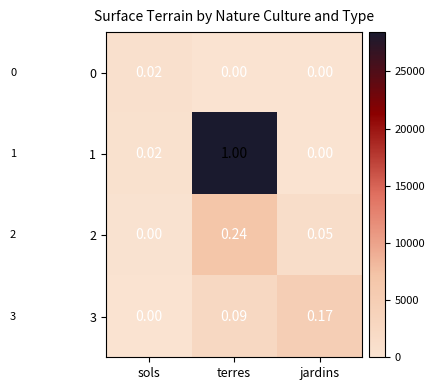

How many data points in 2 are above 0?

2